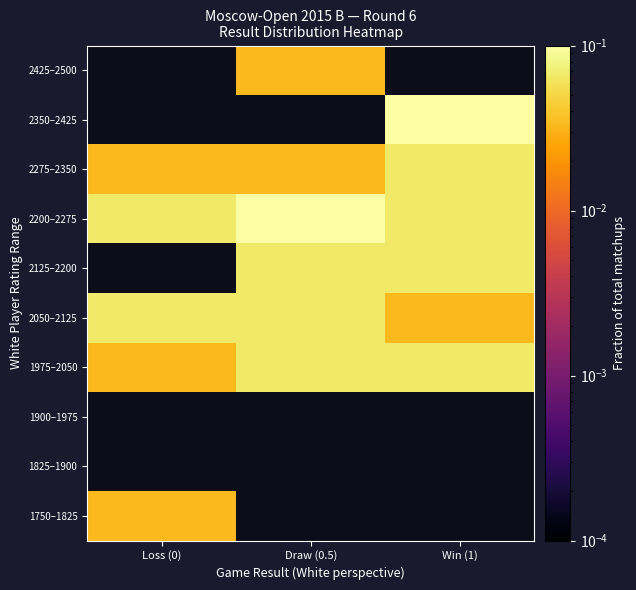

Which label corresponds to the smallest value in the chart?

Loss (0)